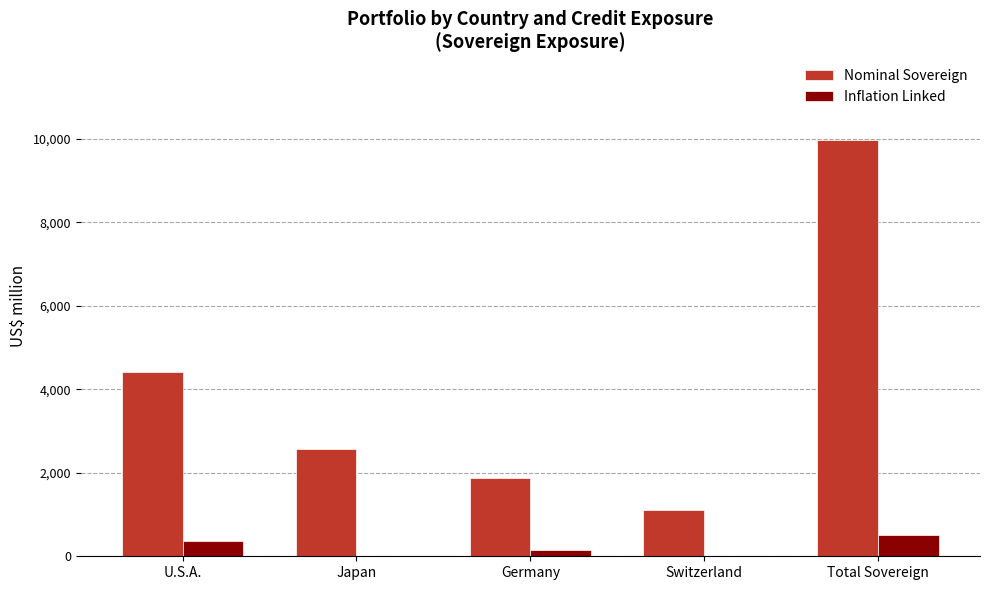

What is the greatest value displayed?

9976.2